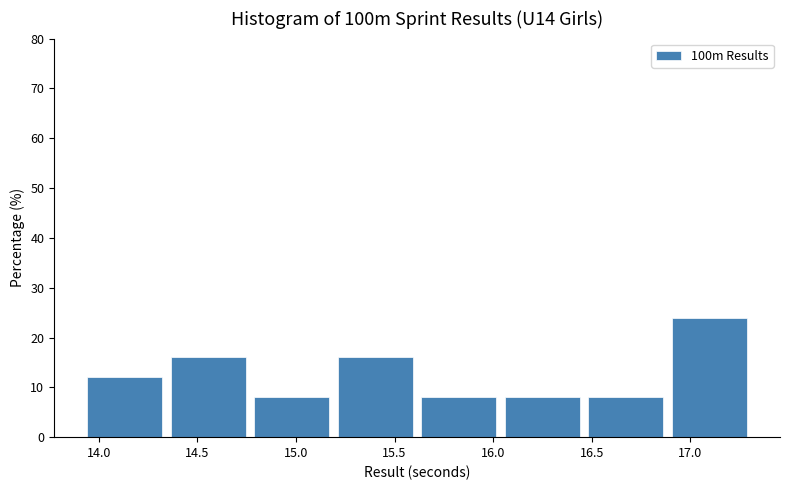

Over which range of the x-axis is the bar tallest?

16.90 to 17.35